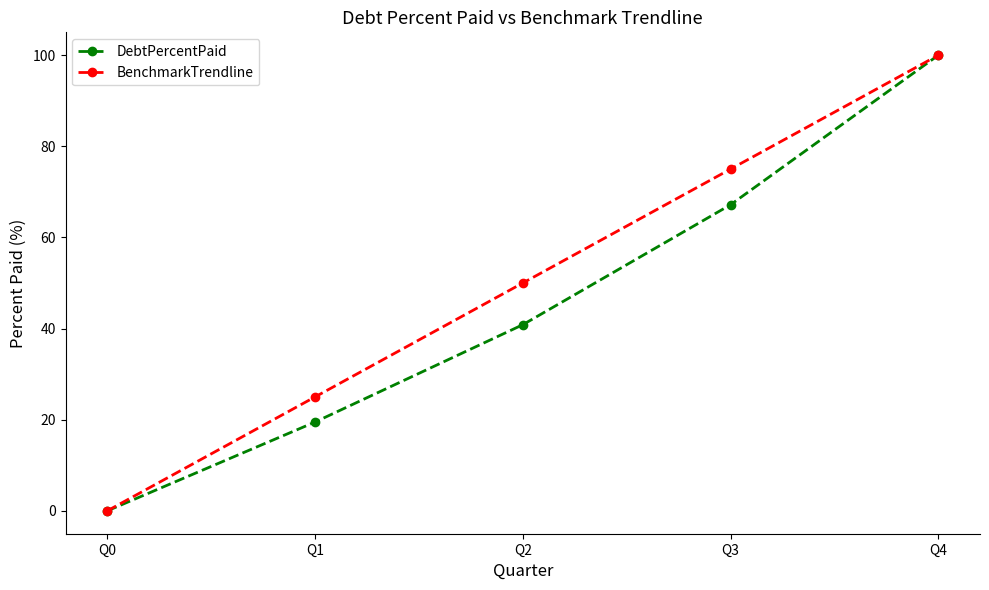

Which series has the largest total across all categories?

BenchmarkTrendline